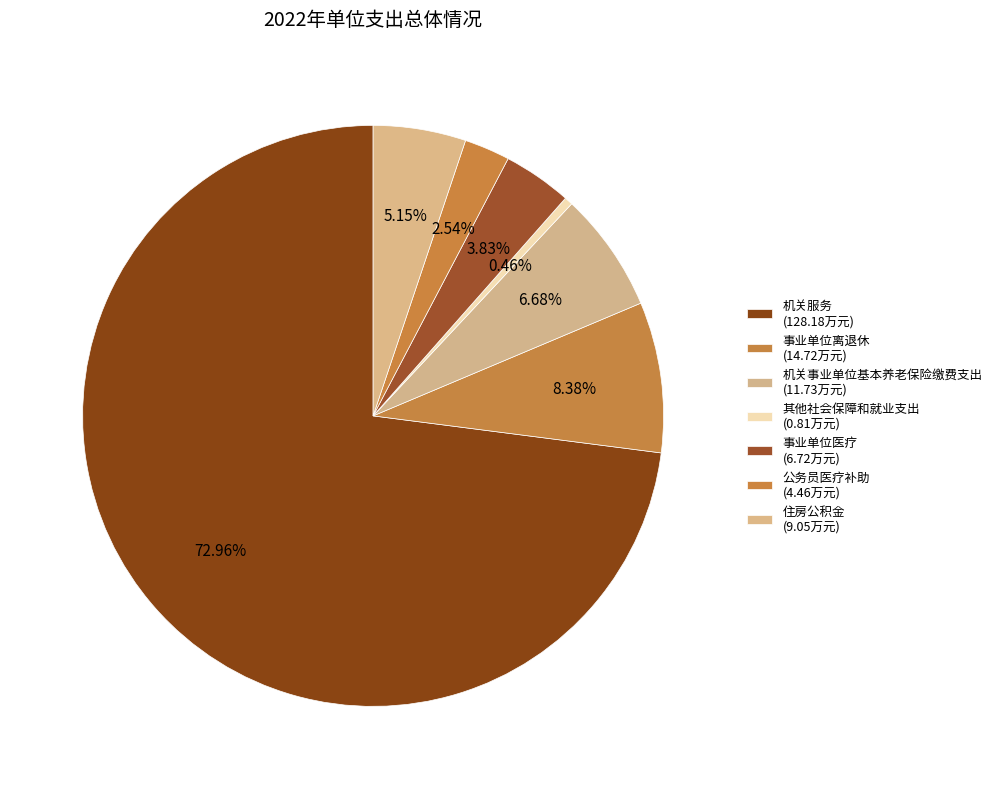

The 公务员医疗补助 slice represents 3% of the pie. True or false?

True